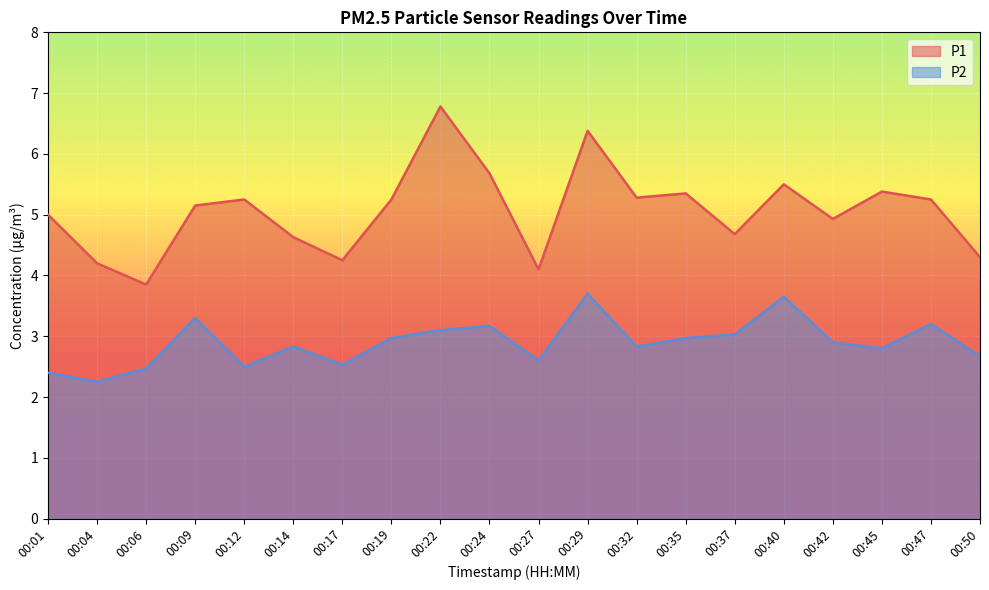

The P2 series shows 3.0 at 00:19. True or false?

True